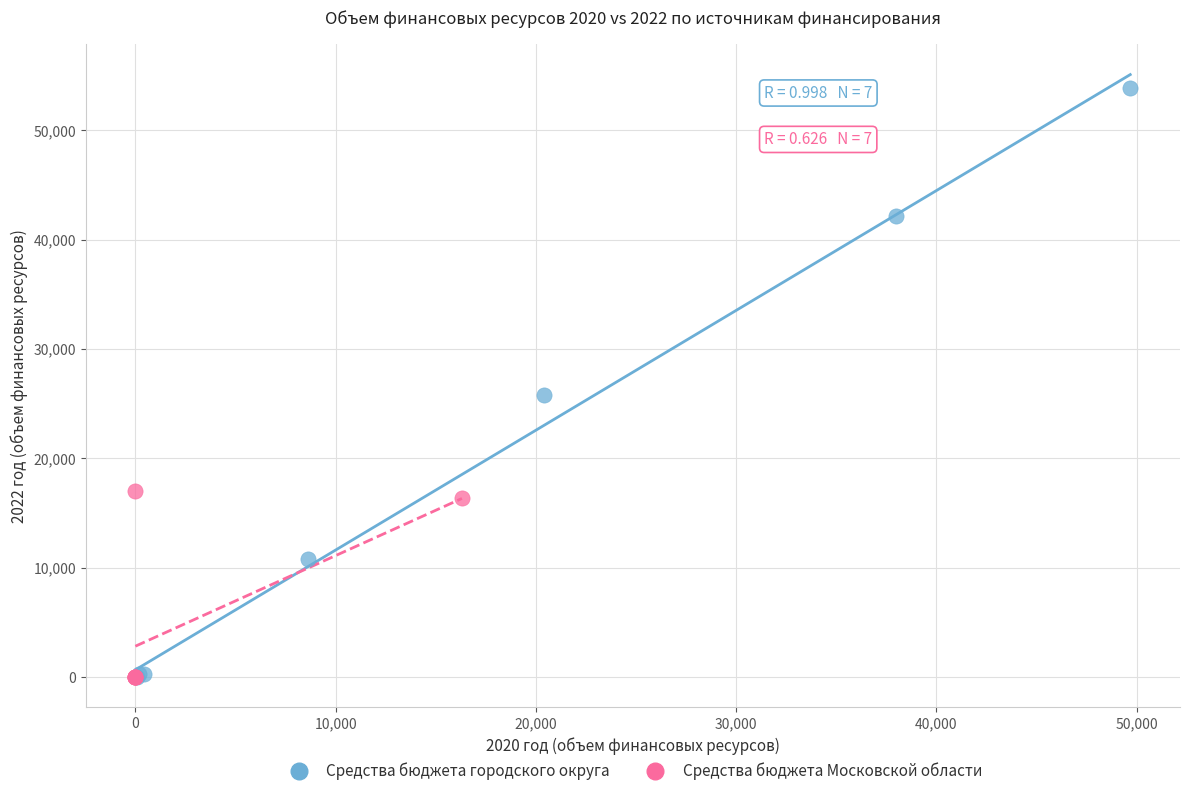

Which series contains the highest Y value?

Средства бюджета городского округа